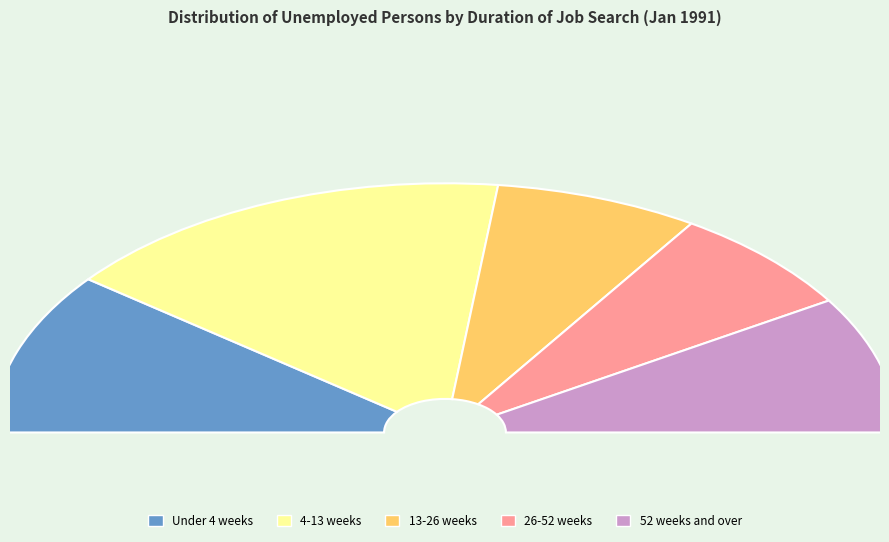

Does Under 4 weeks account for over 50% of the chart?

No